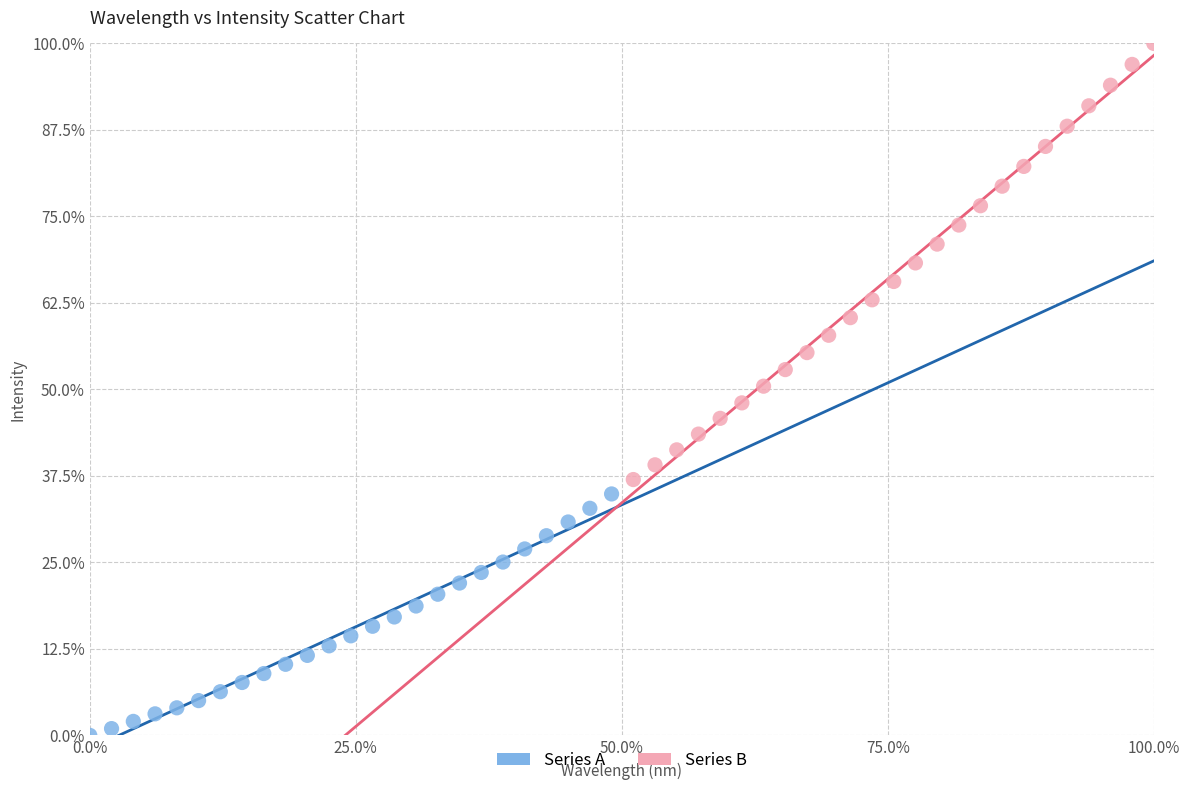

Which series has the widest spread of Y values?

Series B